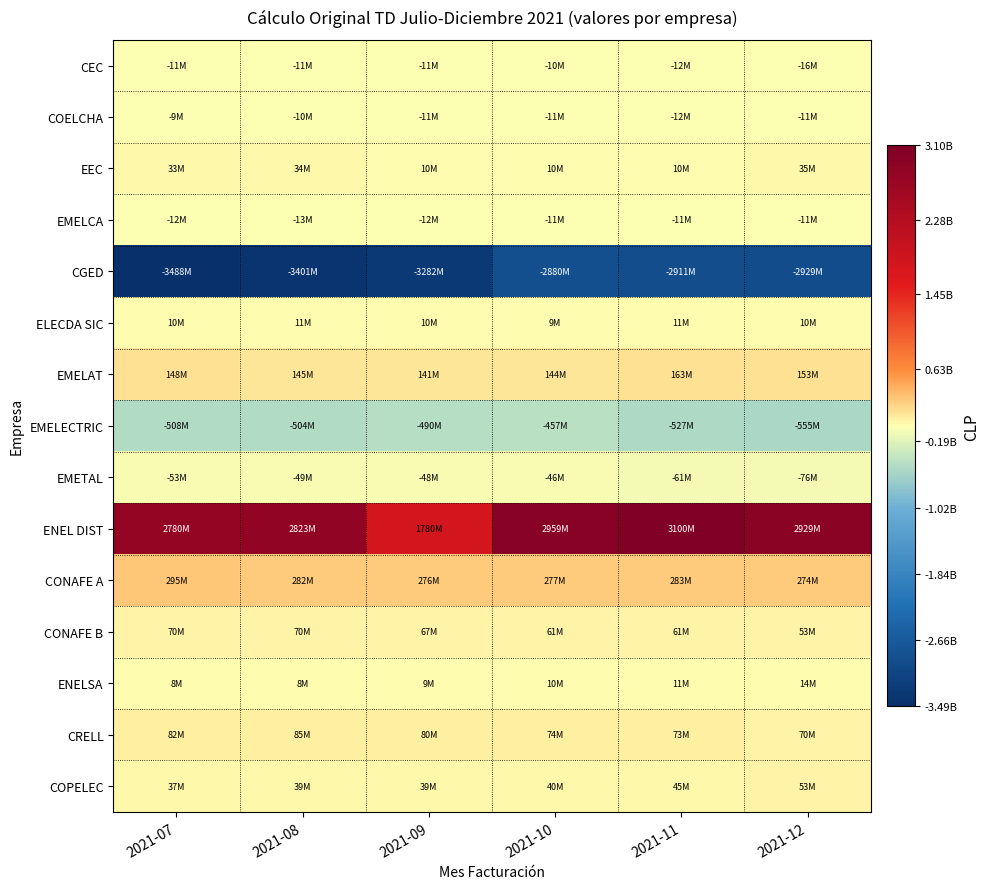

Rank the series at 2021-09 from lowest to highest value.

CGED, EMELECTRIC, EMETAL, EMELCA, CEC, COELCHA, ENELSA, ELECDA SIC, EEC, COPELEC, CONAFE B, CRELL, EMELAT, CONAFE A, ENEL DIST